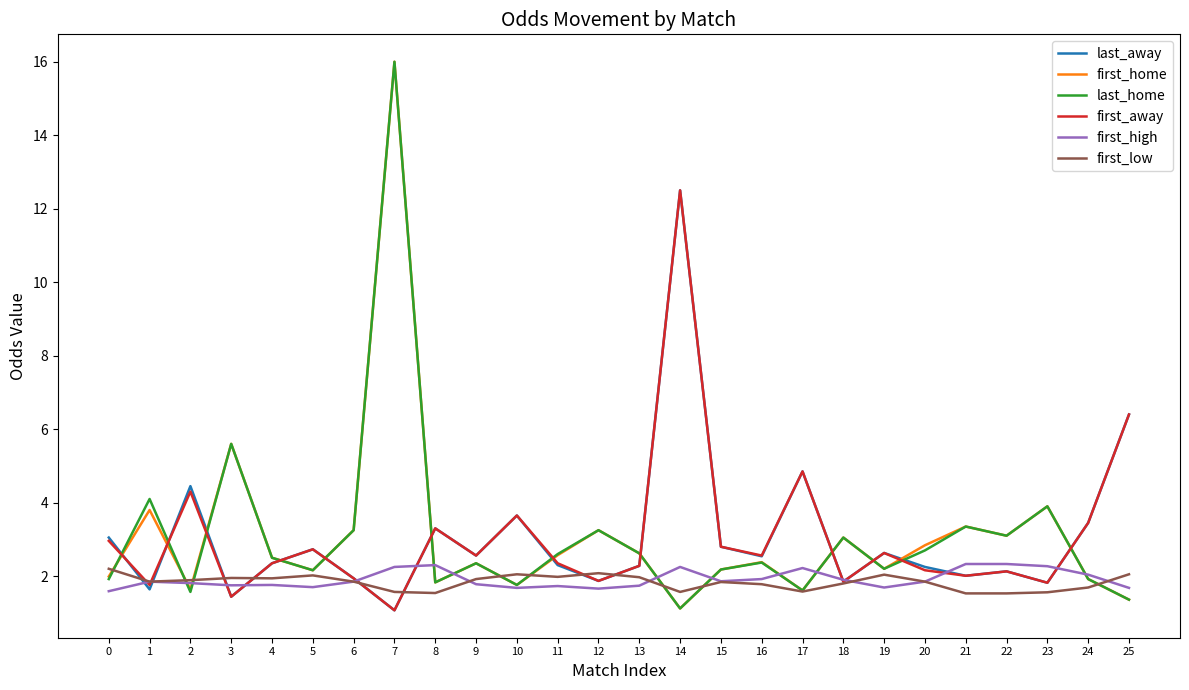

What is the greatest value displayed?

16.0